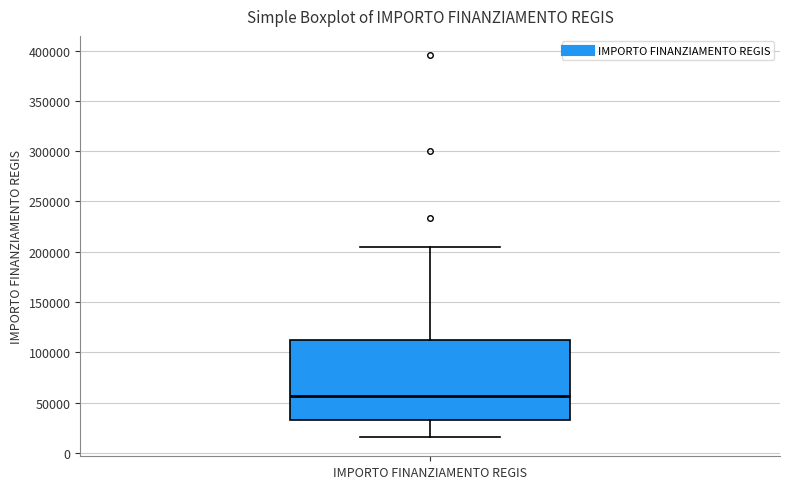

Transcribe this box plot: give where the median line is, the range the box spans, and where the two whiskers end, as read against the y-axis. The values are not printed on the chart, so give them approximately, as read against the axis.

median 55000, box 35000 to 115000, whiskers 15000 to 205000